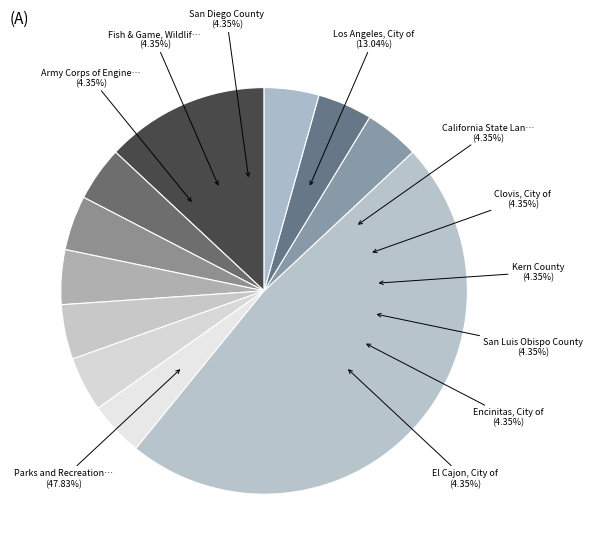

To the nearest percent, what is the average slice percentage?

9%